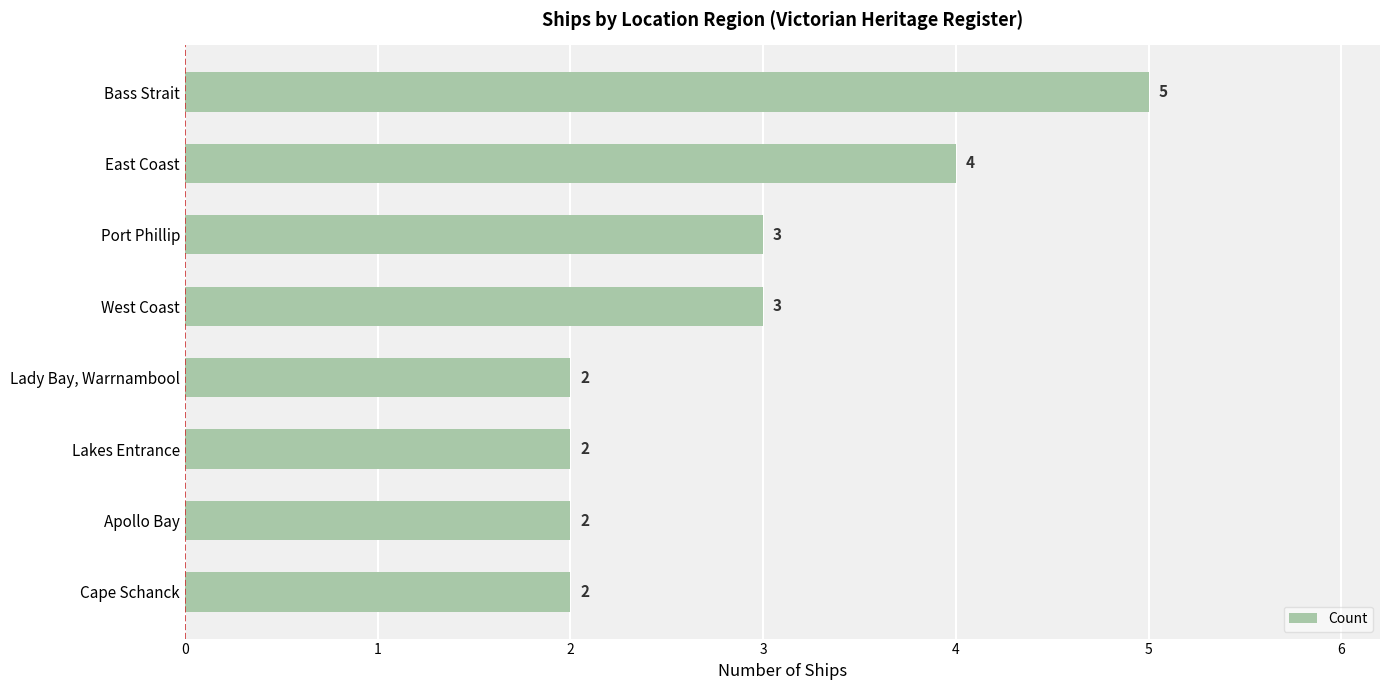

What is the smallest value displayed?

2